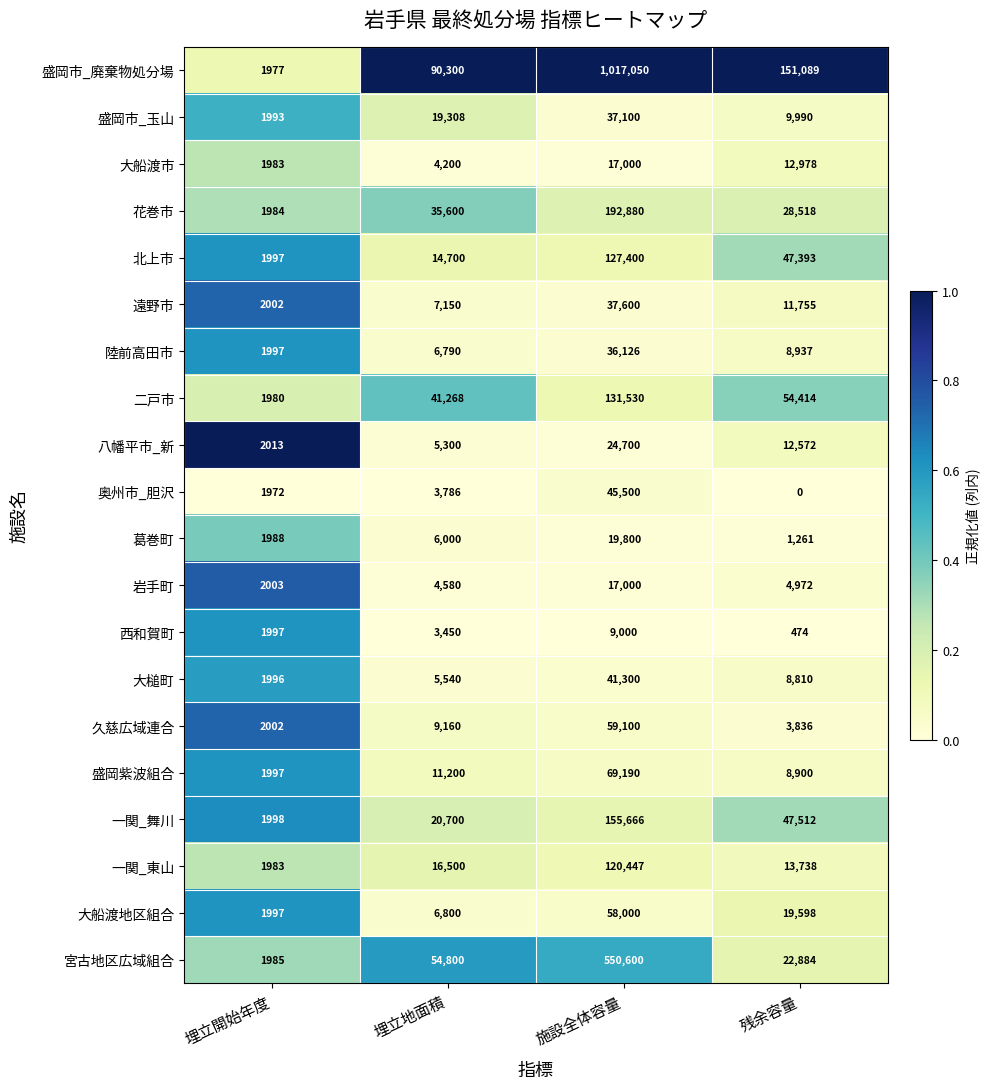

Which series changed the most between 埋立地面積 and 残余容量?

盛岡市_廃棄物処分場